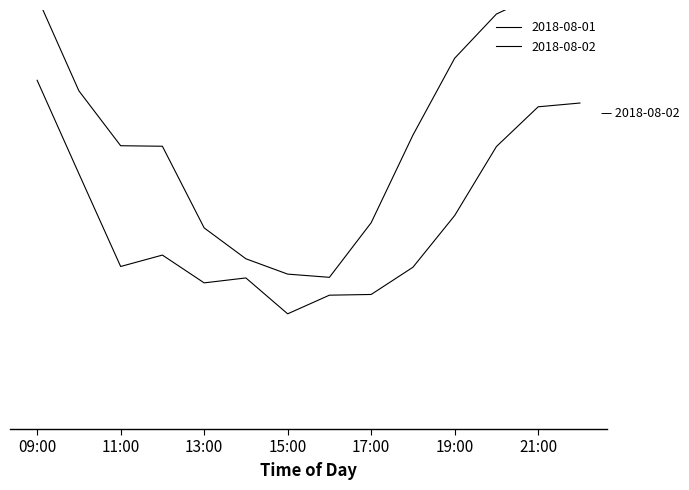

Reading left to right, what are all the values shown in this chart?

2018-08-01: 09:00=117.6	10:00=98.6	11:00=87.5	12:00=87.4	13:00=70.8	14:00=64.5	15:00=61.4	16:00=60.8	17:00=71.8	18:00=89.6	19:00=105.2	20:00=114.2	21:00=118.1	22:00=120.2
2018-08-02: 09:00=100.7	10:00=81.8	11:00=63.0	12:00=65.3	13:00=59.6	14:00=60.6	15:00=53.4	16:00=57.2	17:00=57.3	18:00=62.8	19:00=73.3	20:00=87.3	21:00=95.4	22:00=96.1